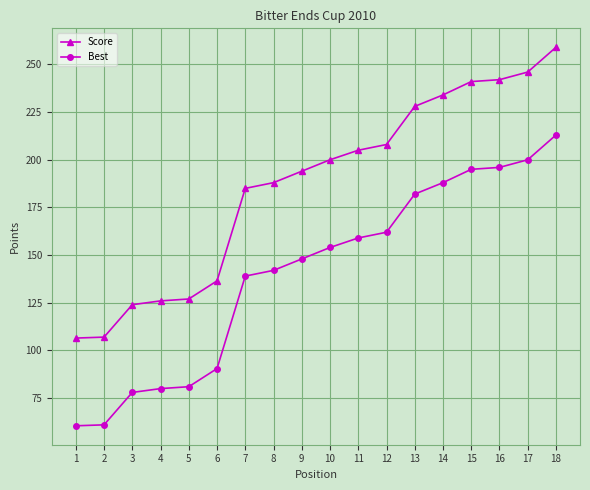

What is the maximum value shown in the chart?

259.0